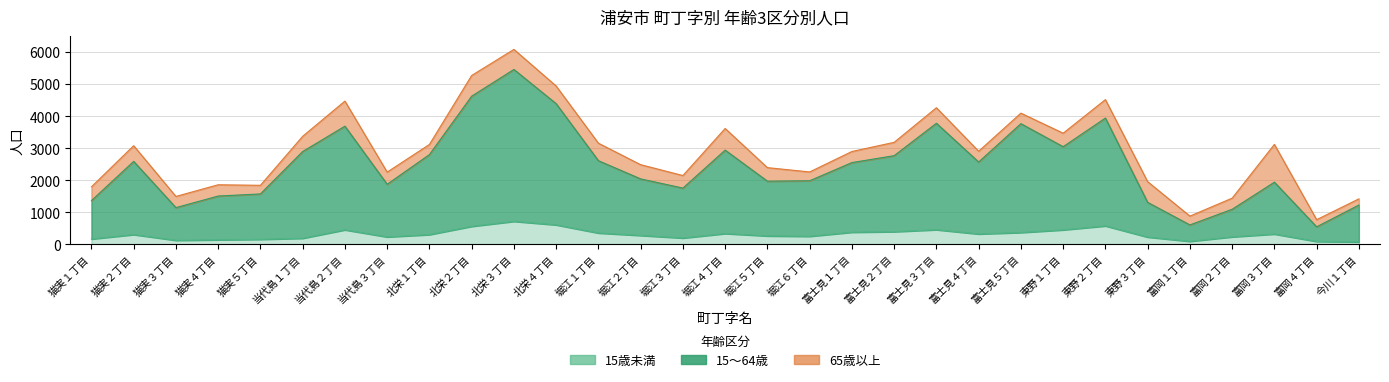

True or false: 15～64歳 and 15歳未満 intersect in this chart.

False